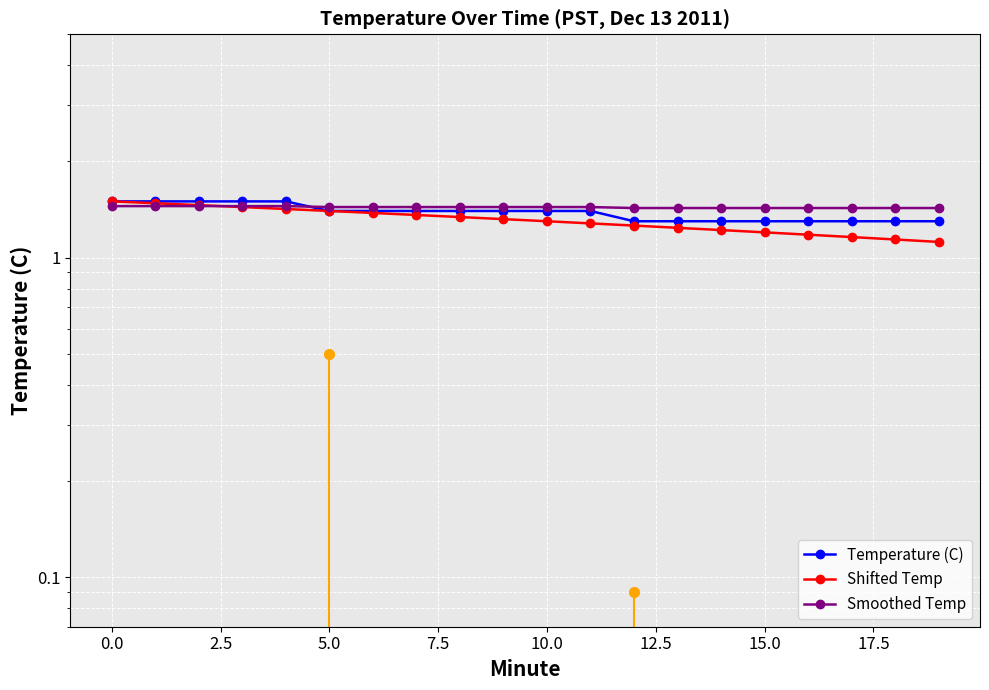

What is the average value of the Temperature (C) series?

1.4